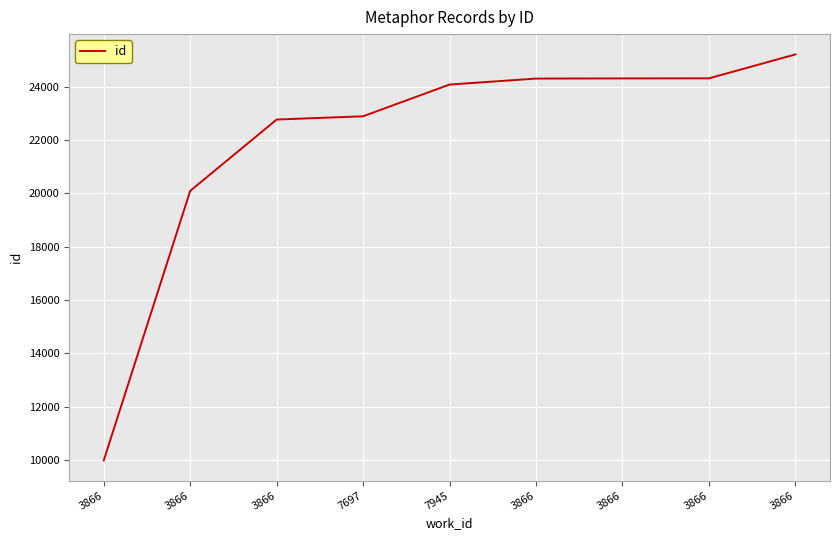

At which category does the chart reach its peak across all series?

3866